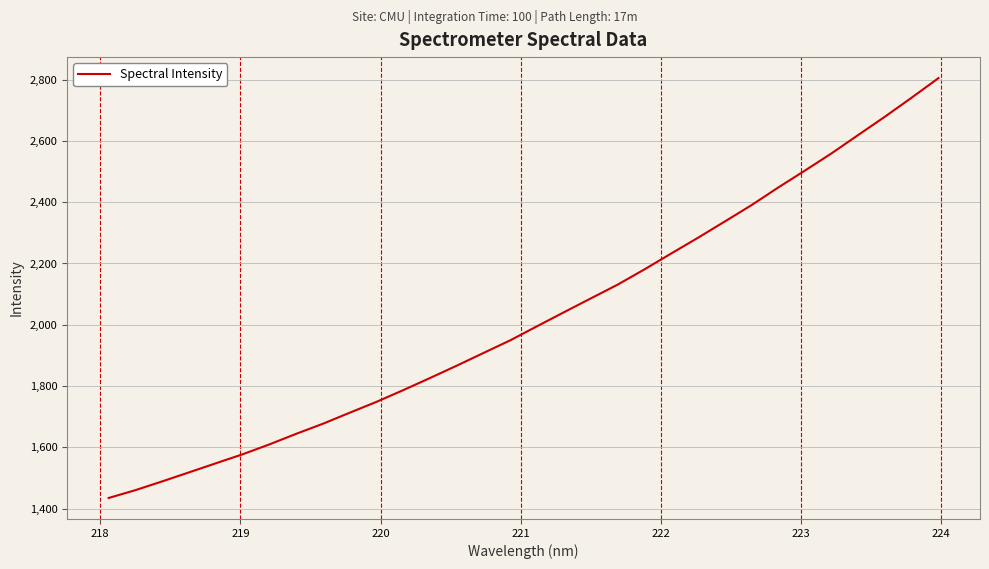

What is the minimum value shown in the chart?

1434.4